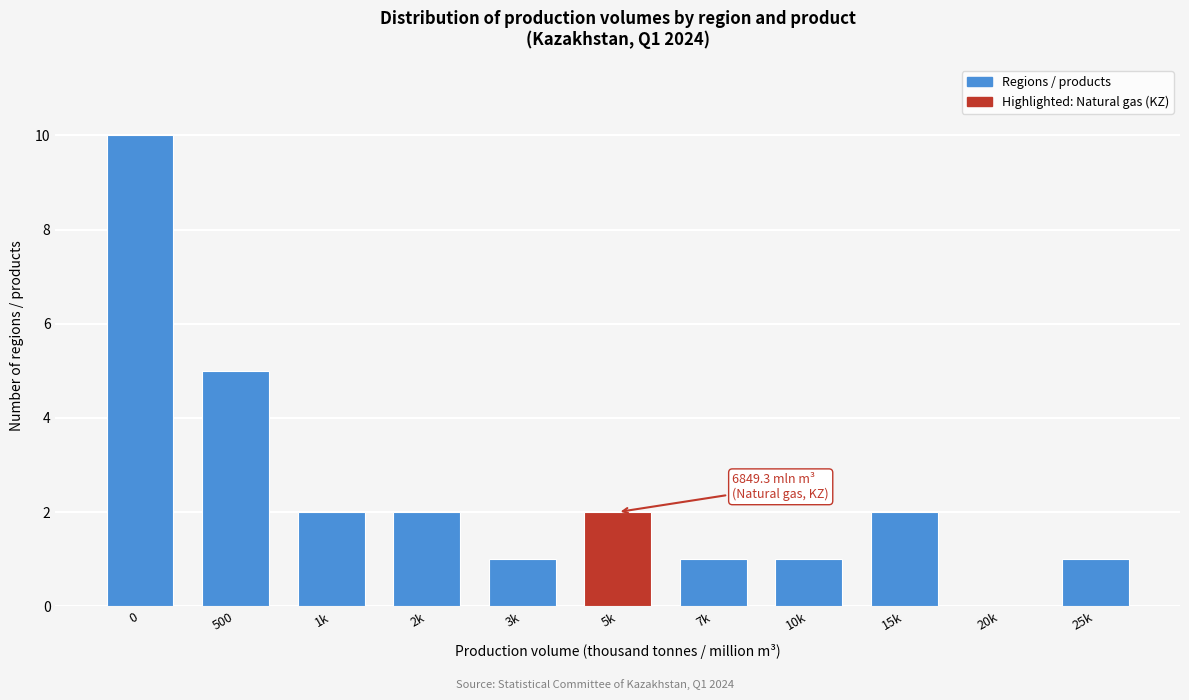

Reading left to right, list all the values displayed in this chart.

0=10	500=5	1k=2	2k=2	3k=1	5k=2	7k=1	10k=1	15k=2	20k=0	25k=1